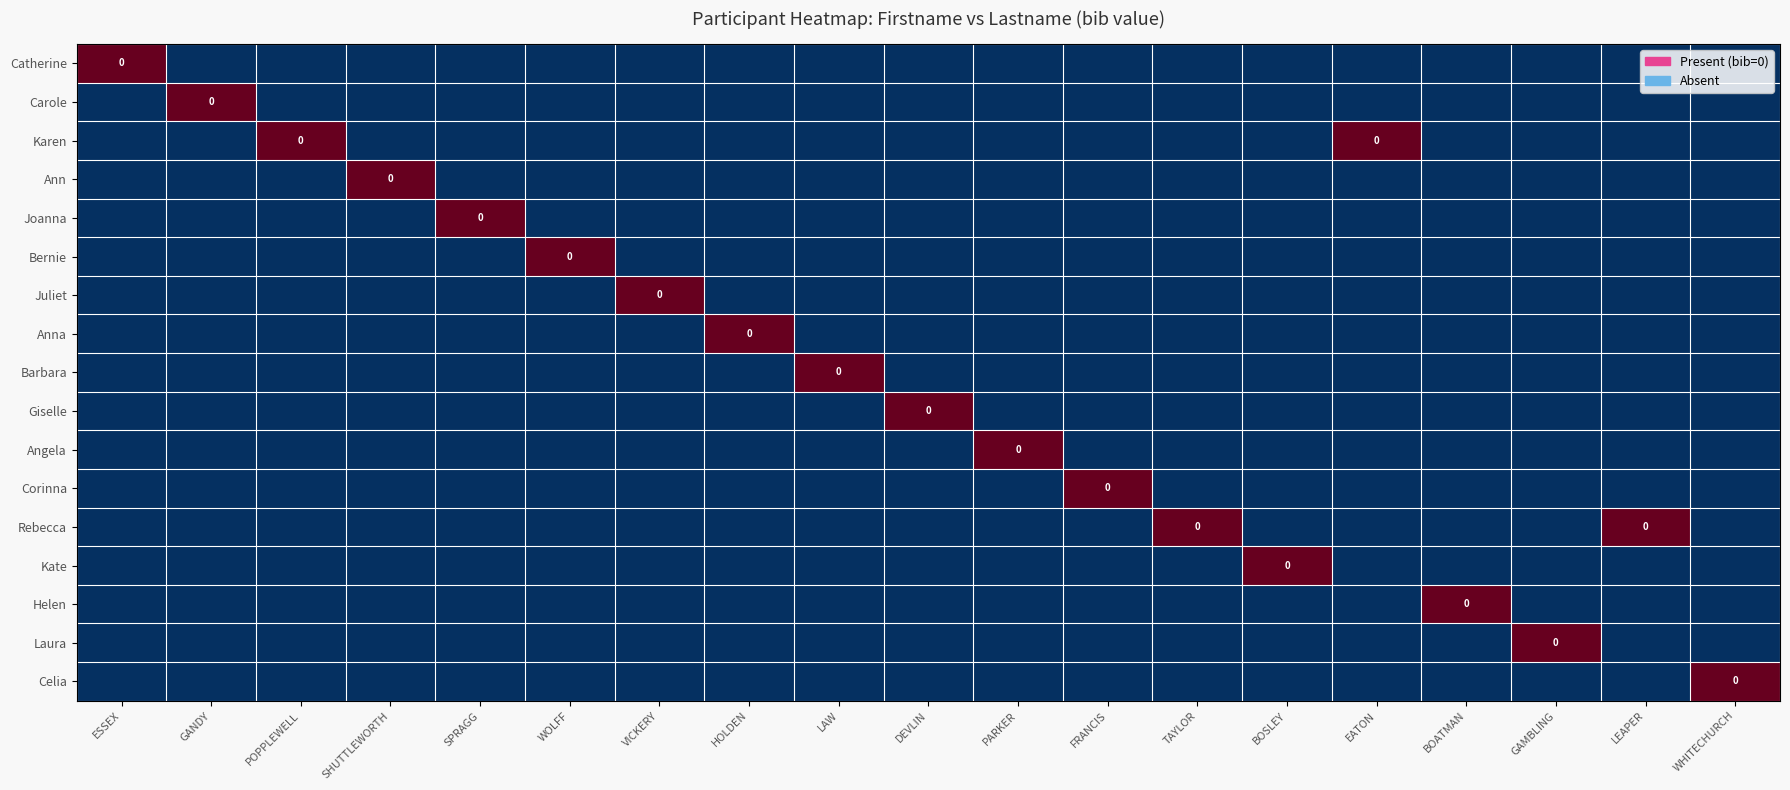

Is the value of Helen at ESSEX greater than the value of Angela at LAW?

No